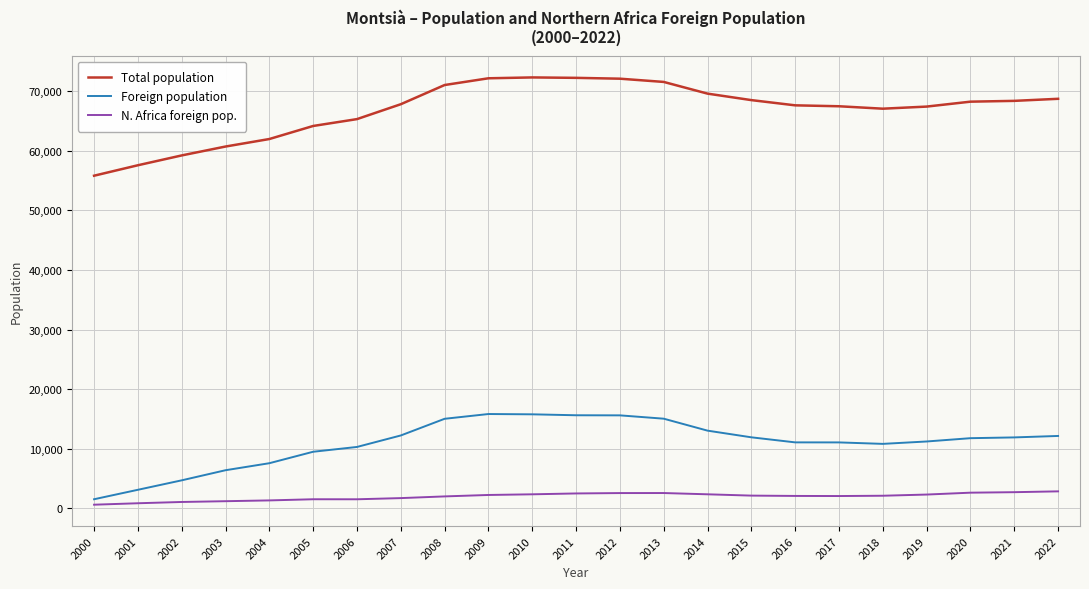

True or false: N. Africa foreign pop. and Total population cross at least once.

False